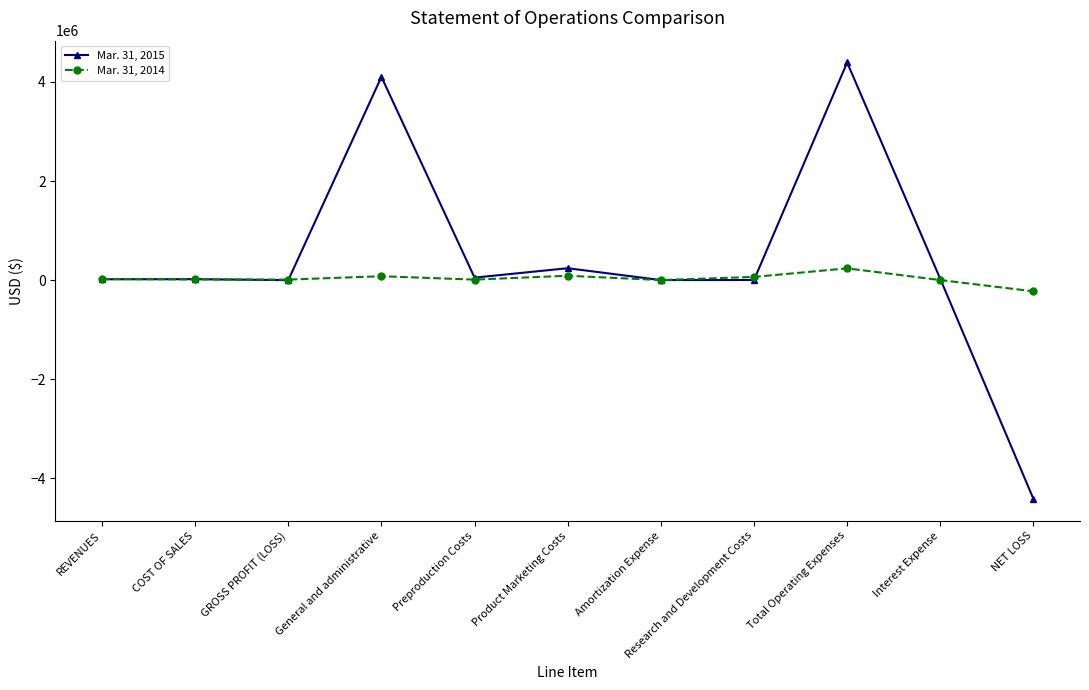

What position from the left is NET LOSS?

11